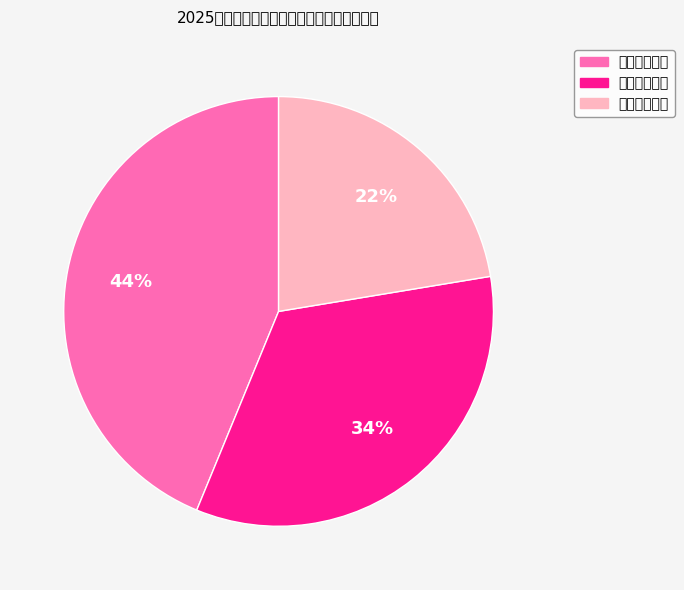

To the nearest percent, what is the difference between the 创业训练项目 and 创新训练项目 slice percentages?

10%